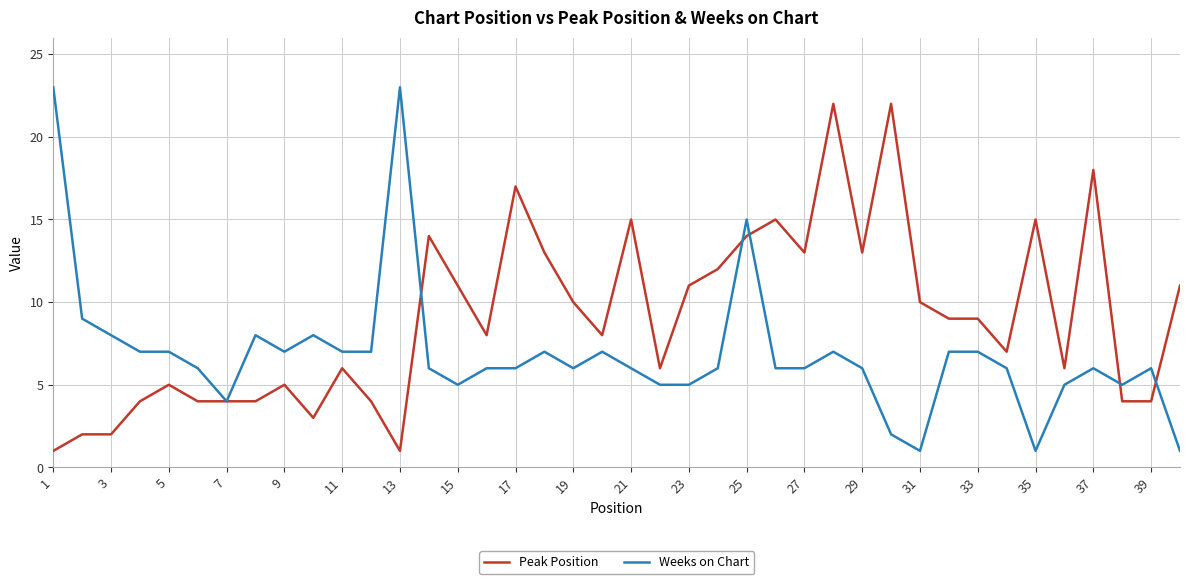

Which series has the largest total across all categories?

Peak Position